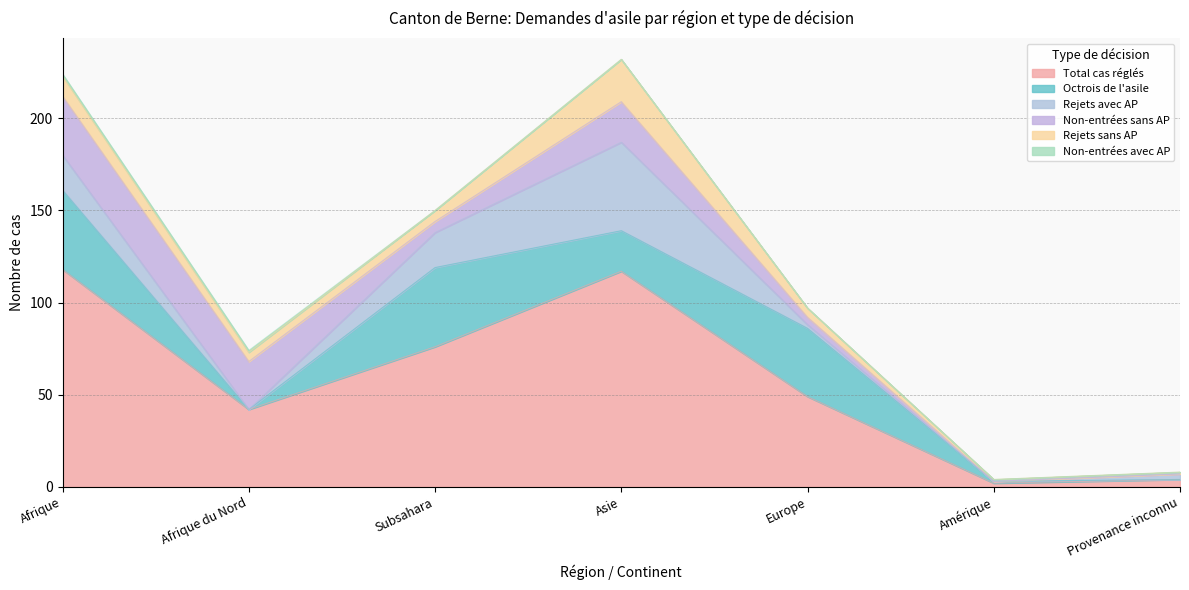

Reading left to right, extract all data points from this chart.

Total cas réglés: Afrique=118	Afrique du Nord=42	Subsahara=76	Asie=117	Europe=49	Amérique=2	Provenance inconnu=4
Octrois de l'asile: Afrique=43	Afrique du Nord=0	Subsahara=43	Asie=22	Europe=37	Amérique=1	Provenance inconnu=0
Rejets avec AP: Afrique=19	Afrique du Nord=0	Subsahara=19	Asie=48	Europe=2	Amérique=0	Provenance inconnu=3
Non-entrées sans AP: Afrique=32	Afrique du Nord=26	Subsahara=6	Asie=22	Europe=4	Amérique=0	Provenance inconnu=0
Rejets sans AP: Afrique=11	Afrique du Nord=5	Subsahara=6	Asie=23	Europe=5	Amérique=1	Provenance inconnu=1
Non-entrées avec AP: Afrique=1	Afrique du Nord=1	Subsahara=0	Asie=0	Europe=0	Amérique=0	Provenance inconnu=0